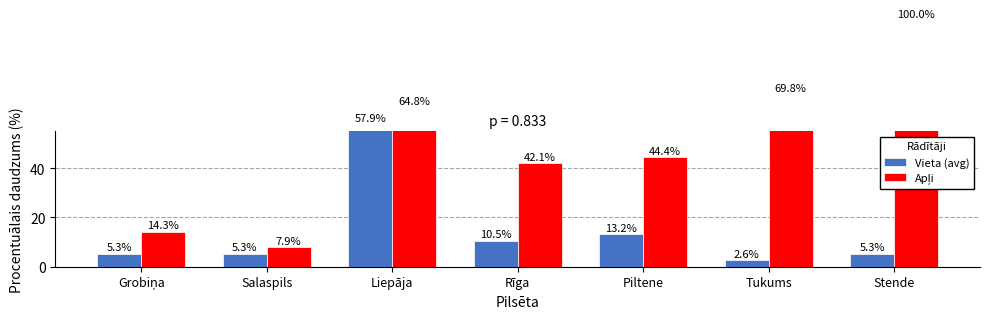

Reading left to right, list all the values displayed in this chart.

Vieta (avg): 5.3	5.3	57.9	10.5	13.2	2.6	5.3
Apļi: 14.3	7.9	64.8	42.1	44.4	69.8	100.0